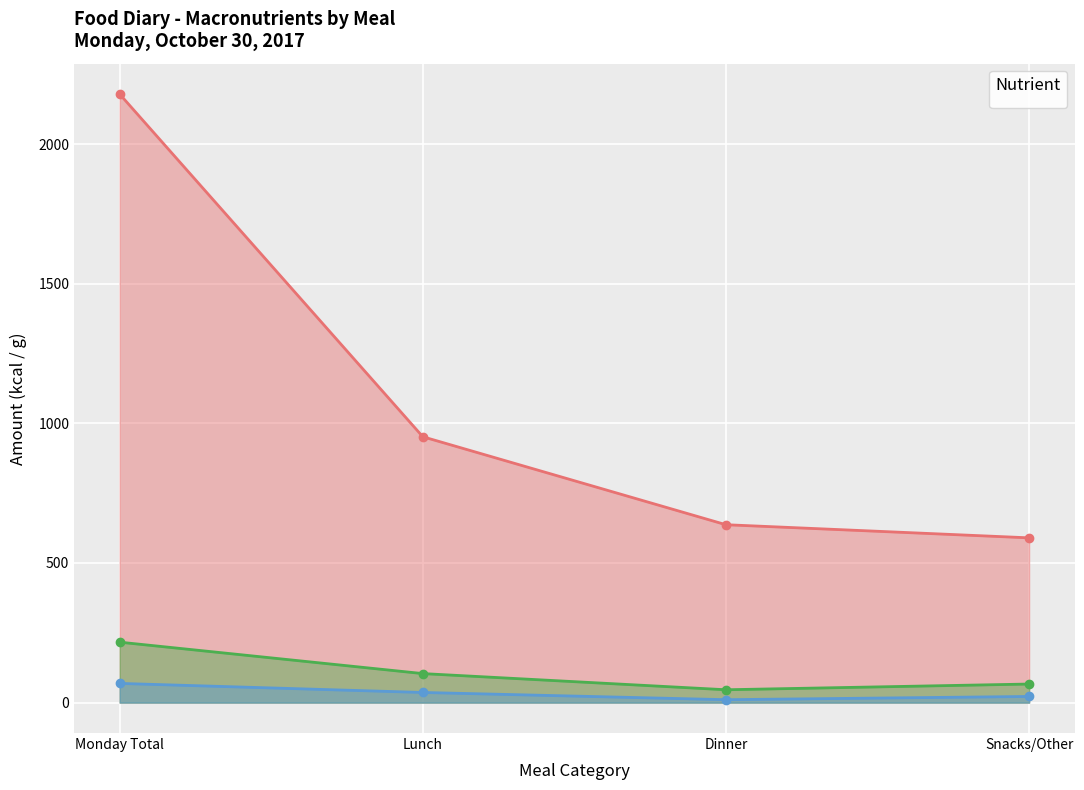

What is the average value of the Fat series?

34.4